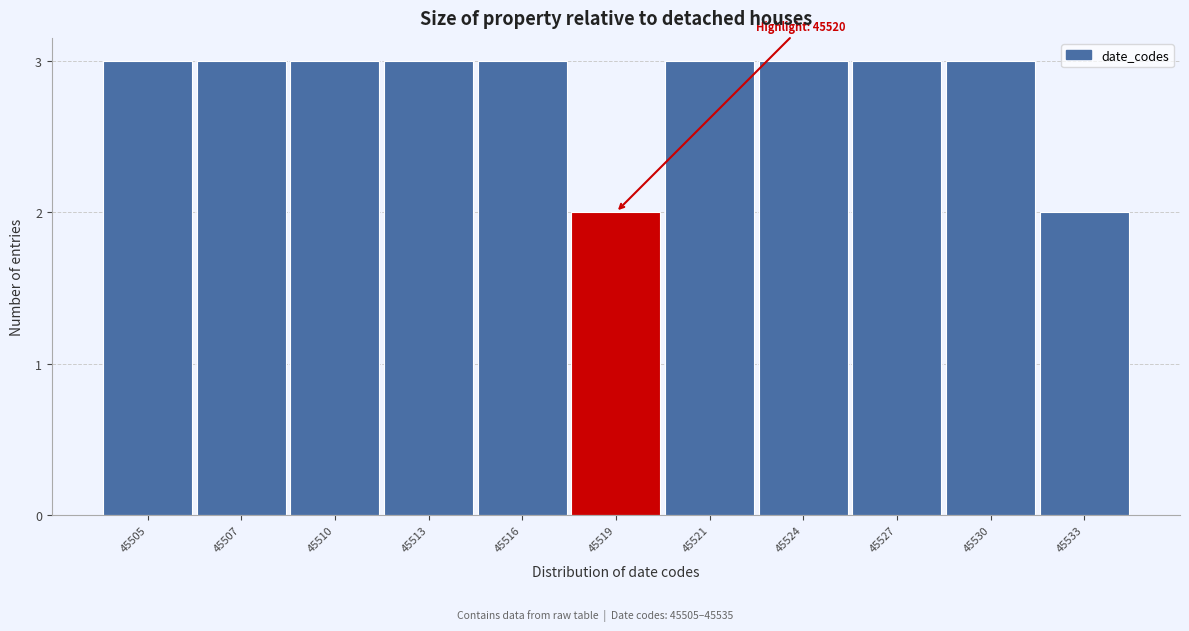

Reading left to right, list all the values displayed in this chart.

3	3	3	3	3	2	3	3	3	3	2